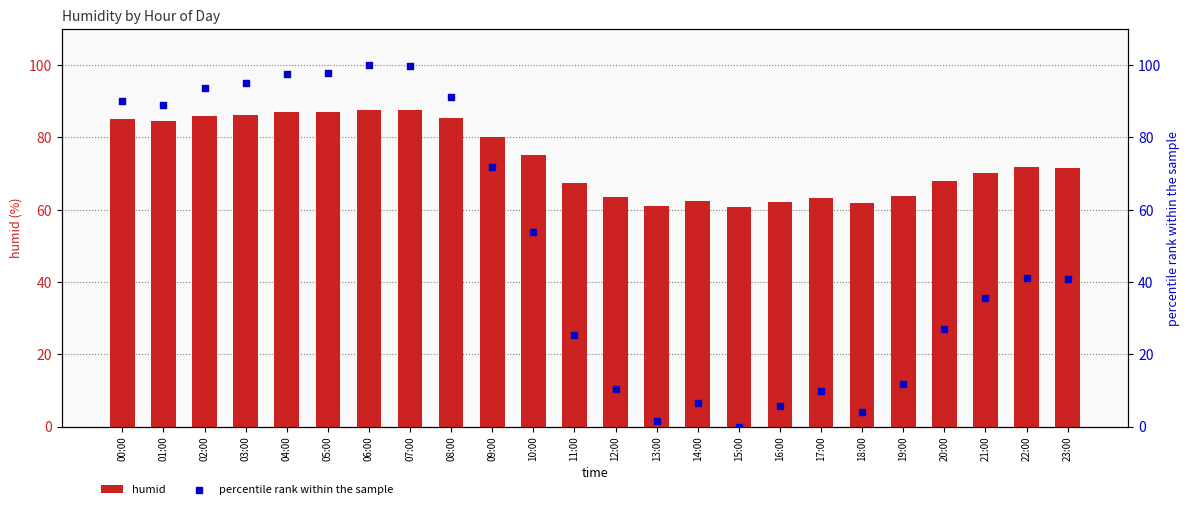

What is the total value across all series at 08:00?

176.4